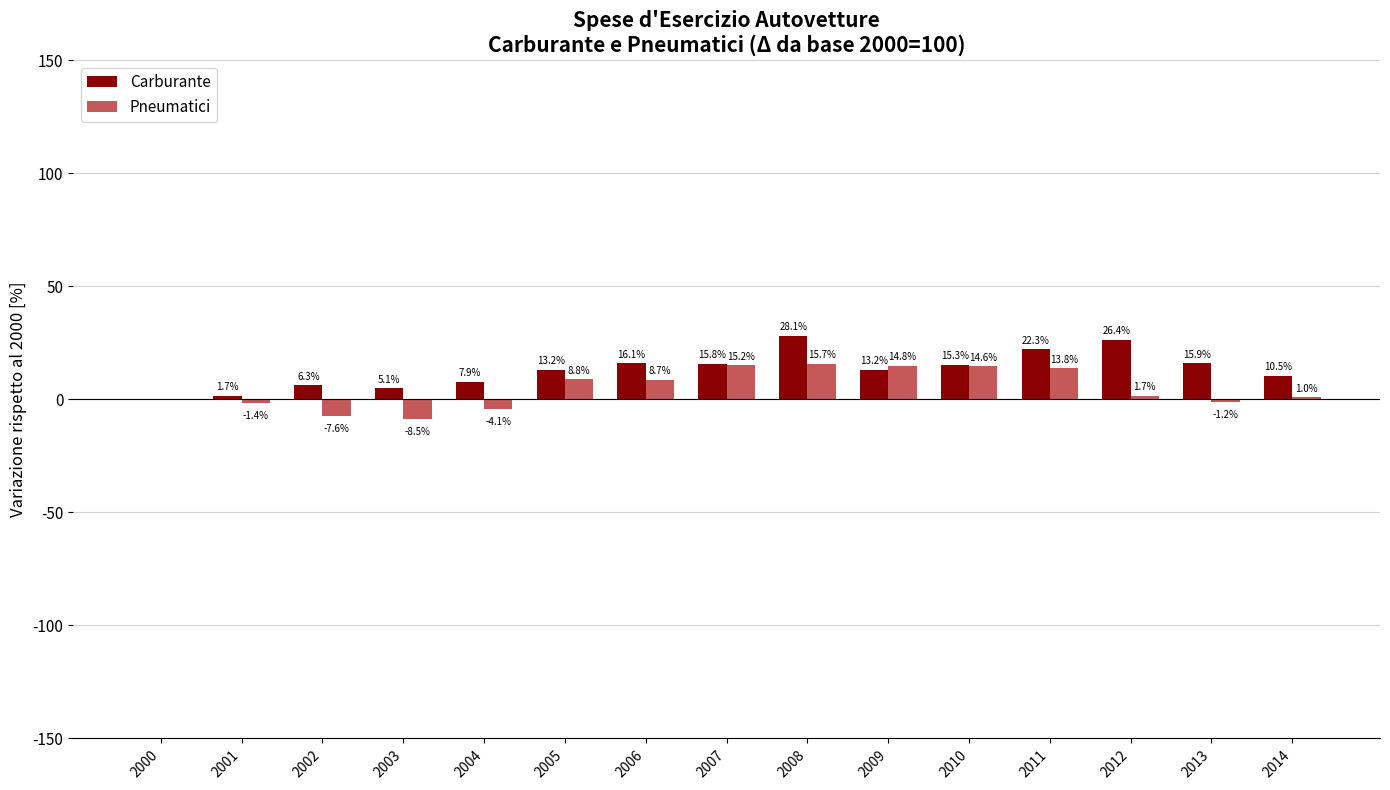

The value of Pneumatici at 2007 is 3.1. True or false?

False